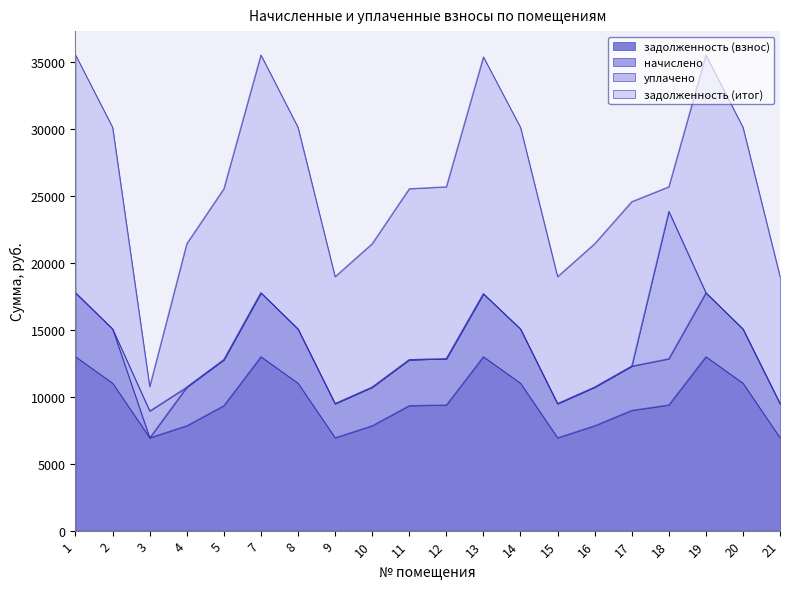

What is the total value across all series at 2?

30101.8